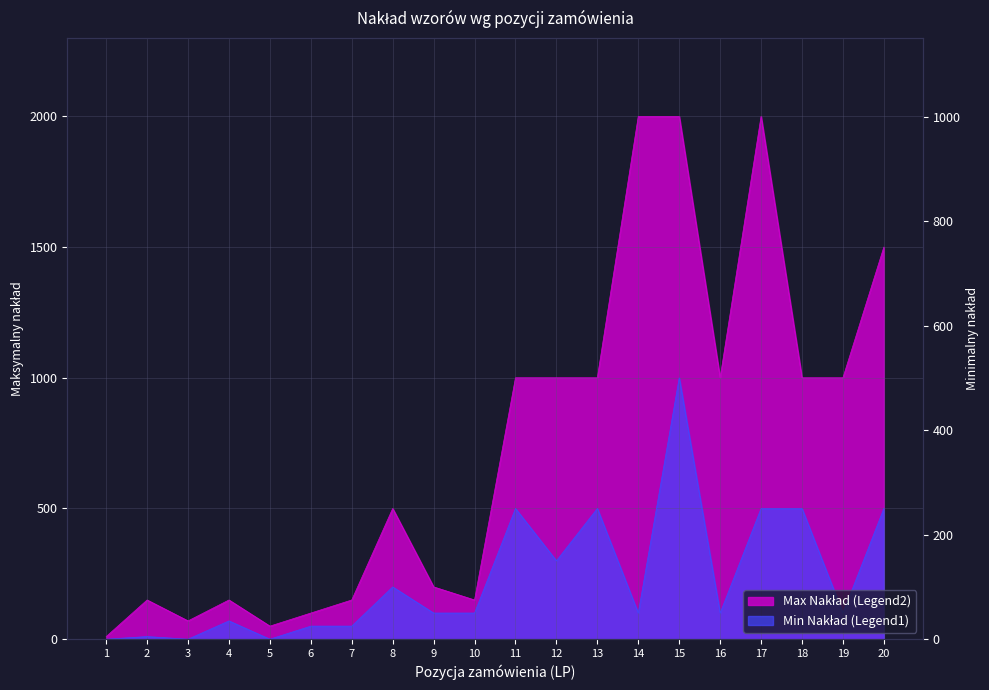

Where does the Max Nakład (Legend2) series first go above 1000?

14